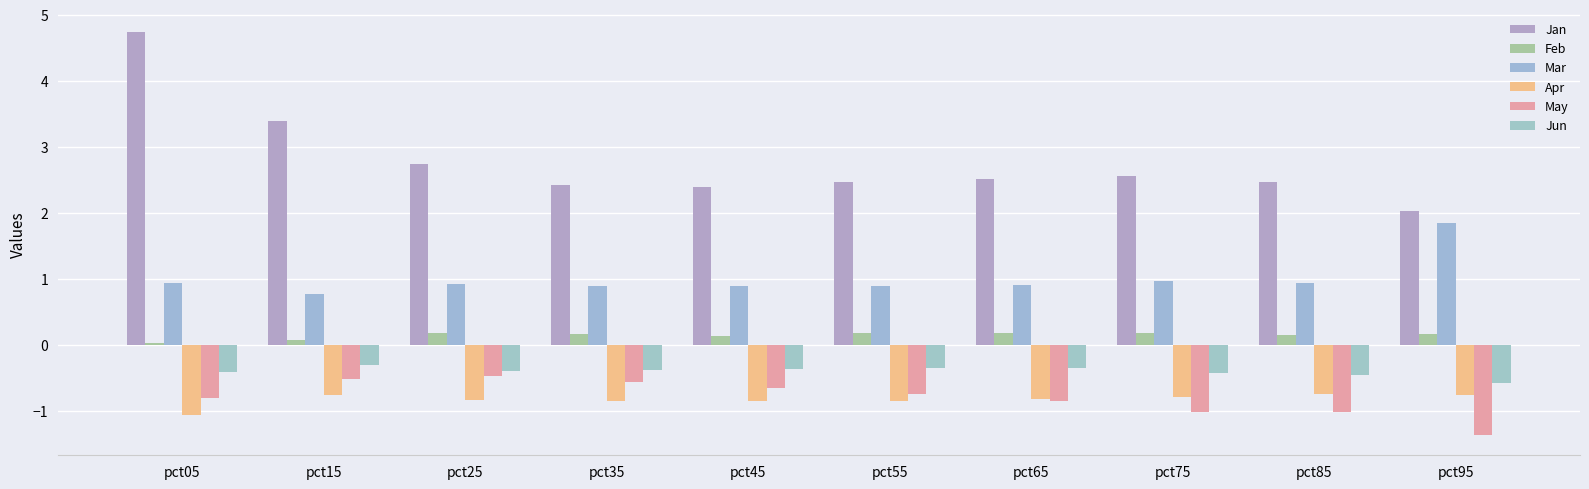

The value of Jun at pct85 is -0.7. True or false?

False